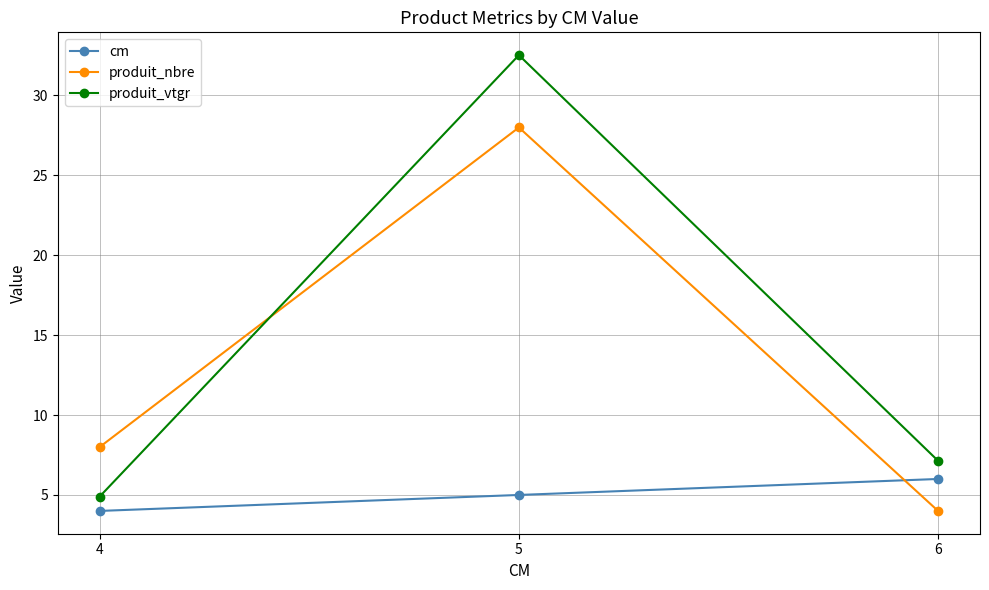

Reading left to right, extract all data points from this chart.

cm: 4.0	5.0	6.0
produit_nbre: 8.0	28.0	4.0
produit_vtgr: 4.9	32.5	7.1